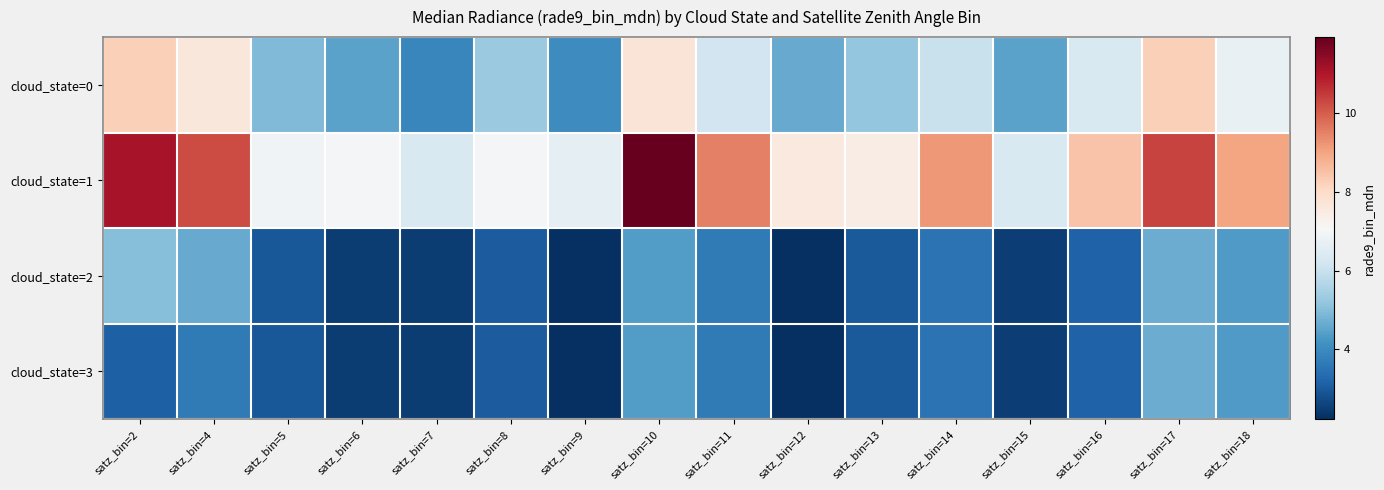

At satz_bin=4, list the series in order from smallest to largest.

cloud_state=3, cloud_state=2, cloud_state=0, cloud_state=1